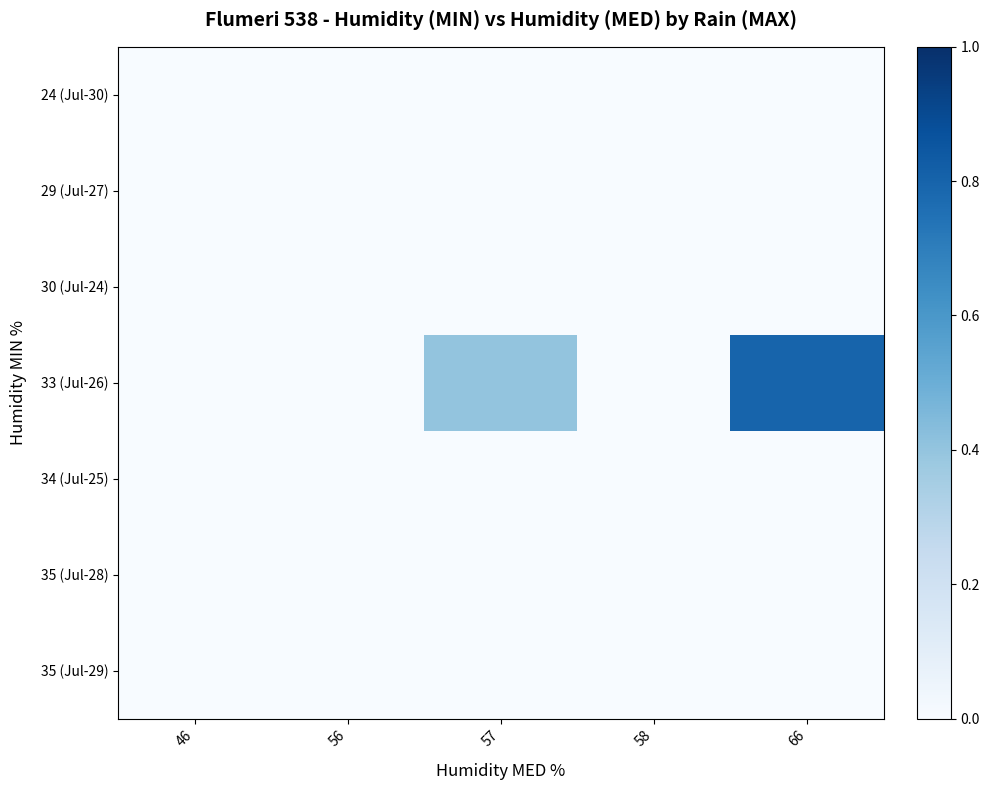

What is the greatest value displayed?

0.8